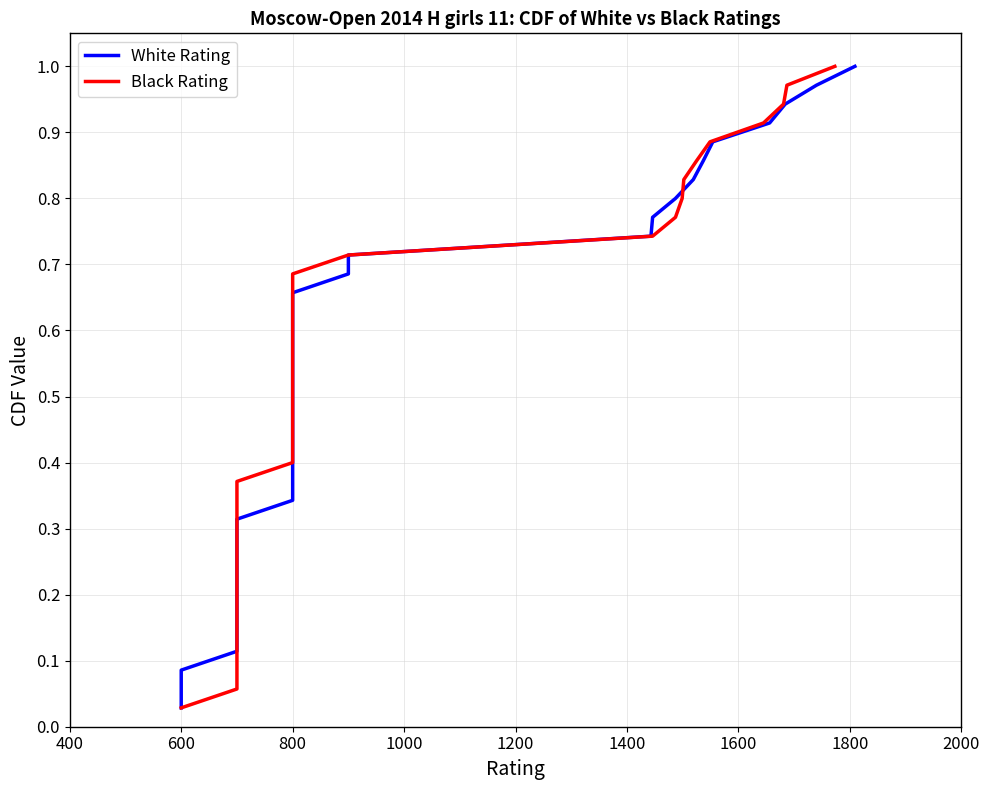

True or false: Black Rating has more than 0 points higher than both neighbors.

False